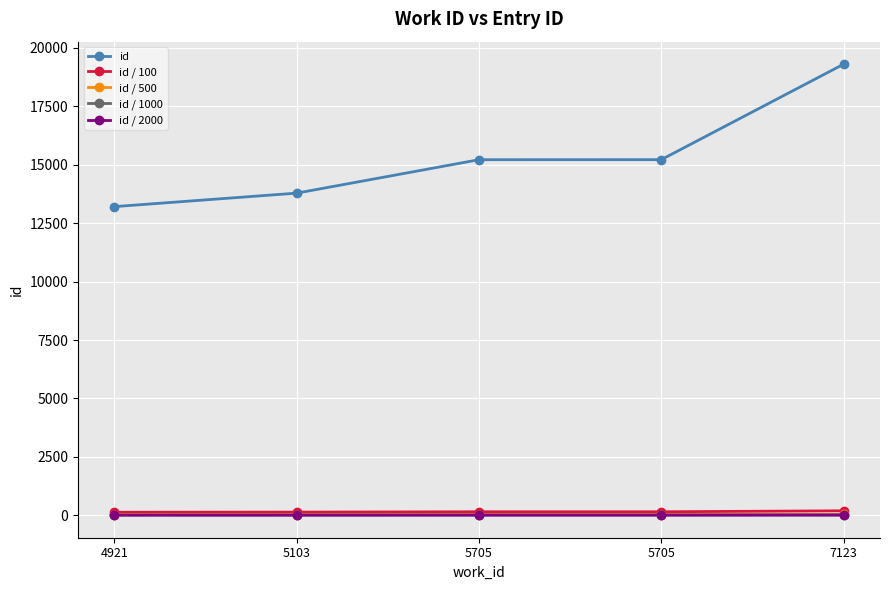

Which has a higher value, 4921 or 5705?

5705